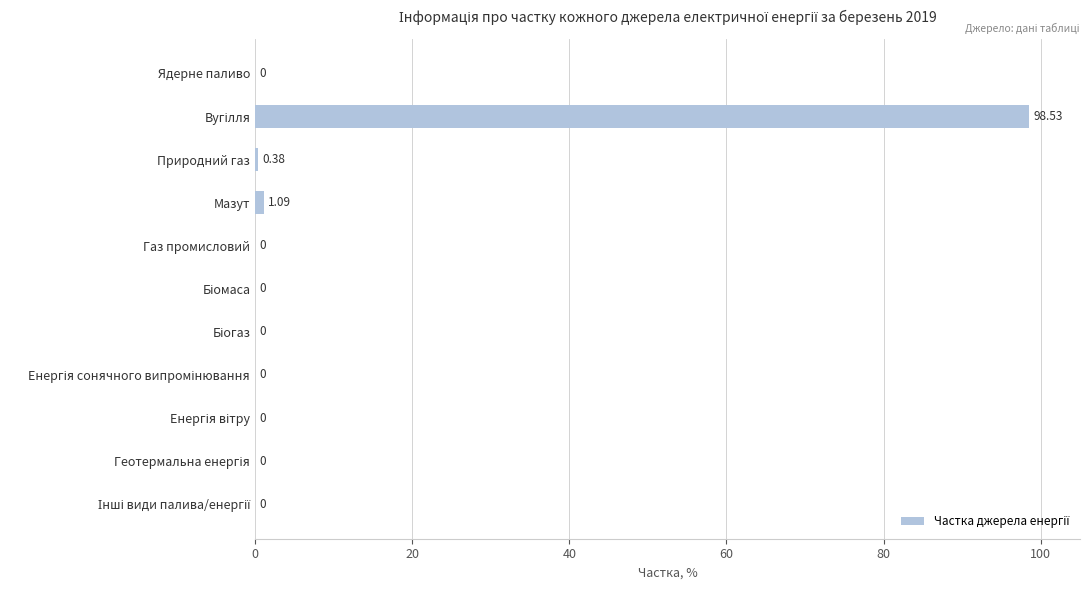

At which label is the value closest to 49?

Мазут